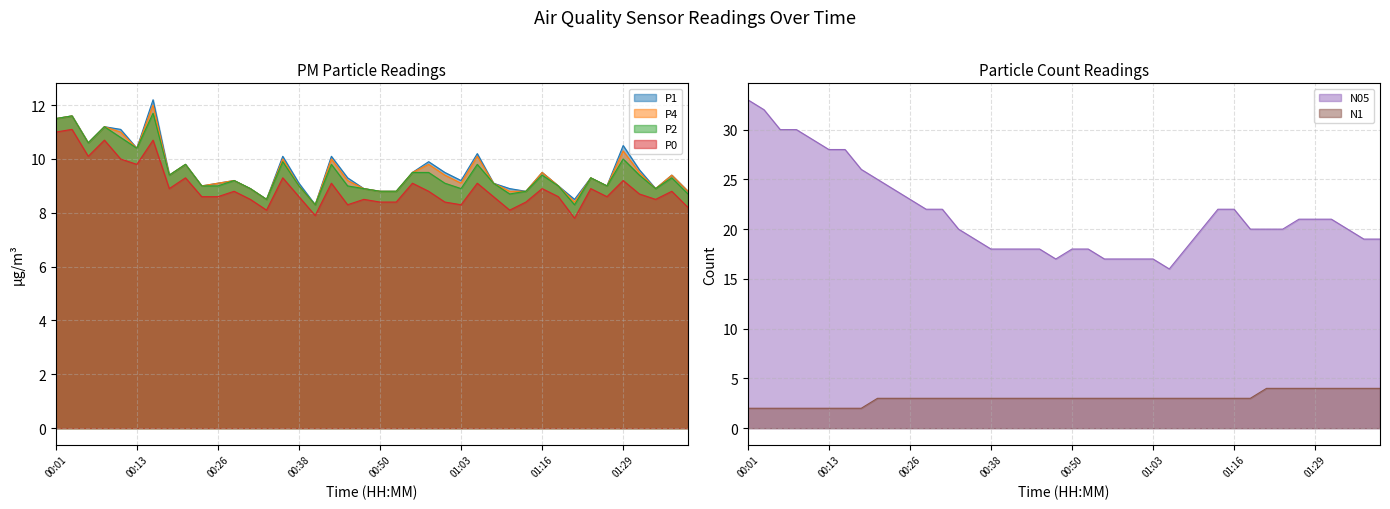

What is the sum of all P2 values?

378.8